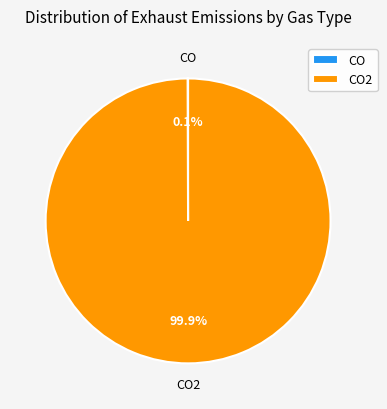

Is there a majority slice in this chart?

Yes